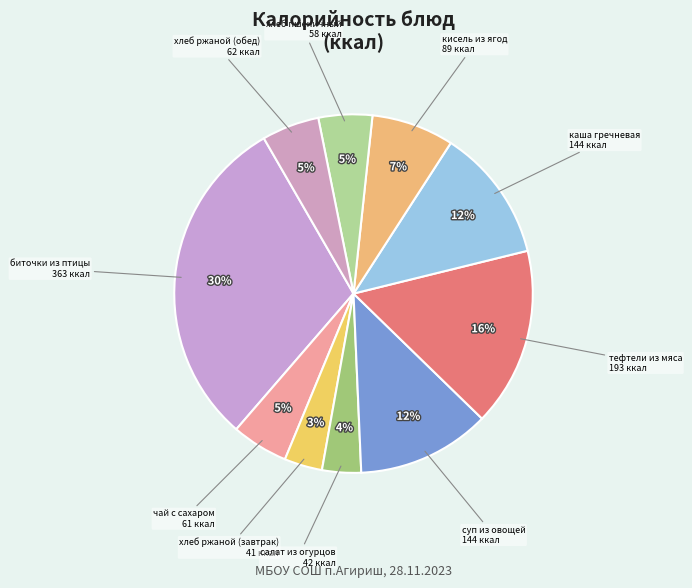

Combined, do хлеб ржаной (завтрак) and кисель из ягод account for over 50%?

No